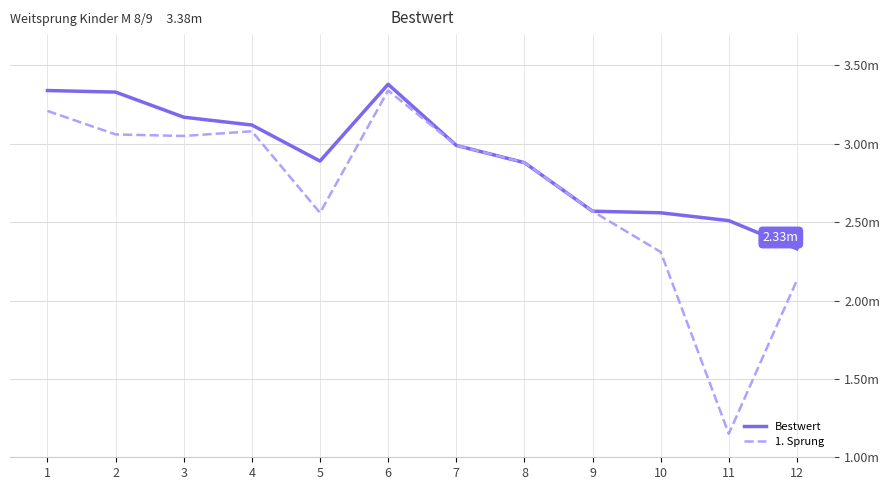

Reading right to left, extract all data points from this chart.

Bestwert: 12=2.3	11=2.5	10=2.6	9=2.6	8=2.9	7=3.0	6=3.4	5=2.9	4=3.1	3=3.2	2=3.3	1=3.3
1. Sprung: 12=2.1	11=1.1	10=2.3	9=2.6	8=2.9	7=3.0	6=3.3	5=2.6	4=3.1	3=3.0	2=3.1	1=3.2